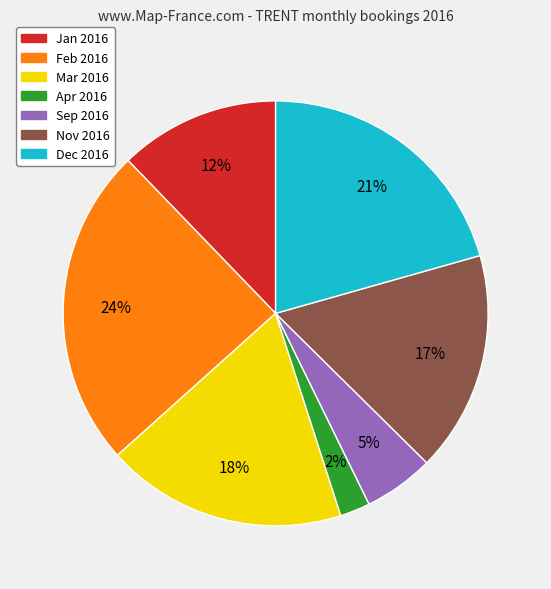

To the nearest percent, what is the difference between the largest and smallest slice percentages?

22%